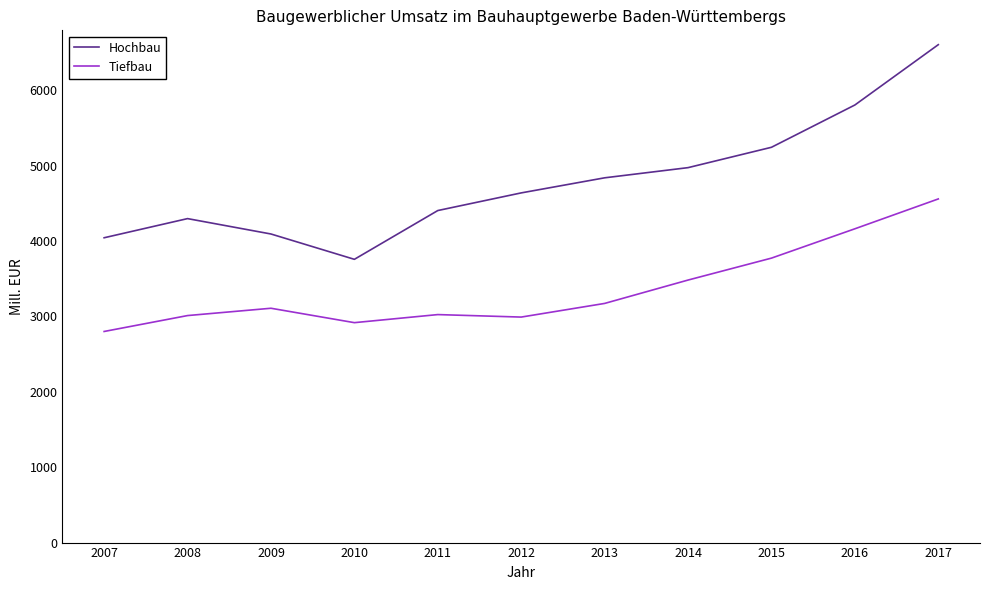

List the series in order of their overall mean, highest first.

Hochbau, Tiefbau